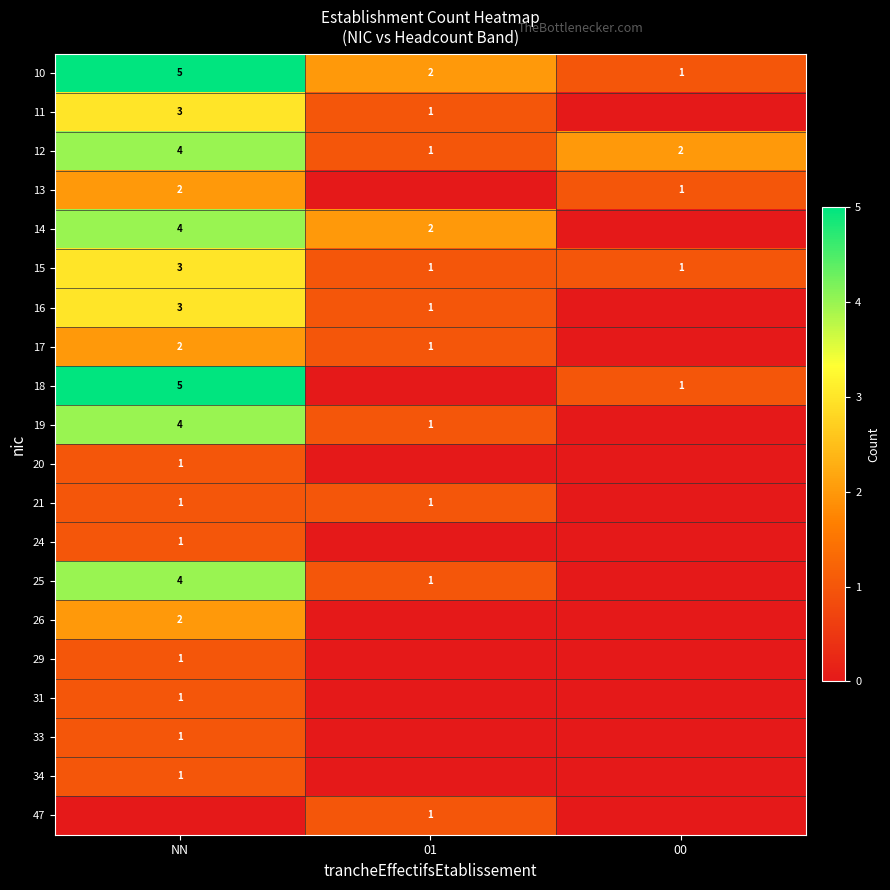

Is it true that 29 equals 1 at NN?

True